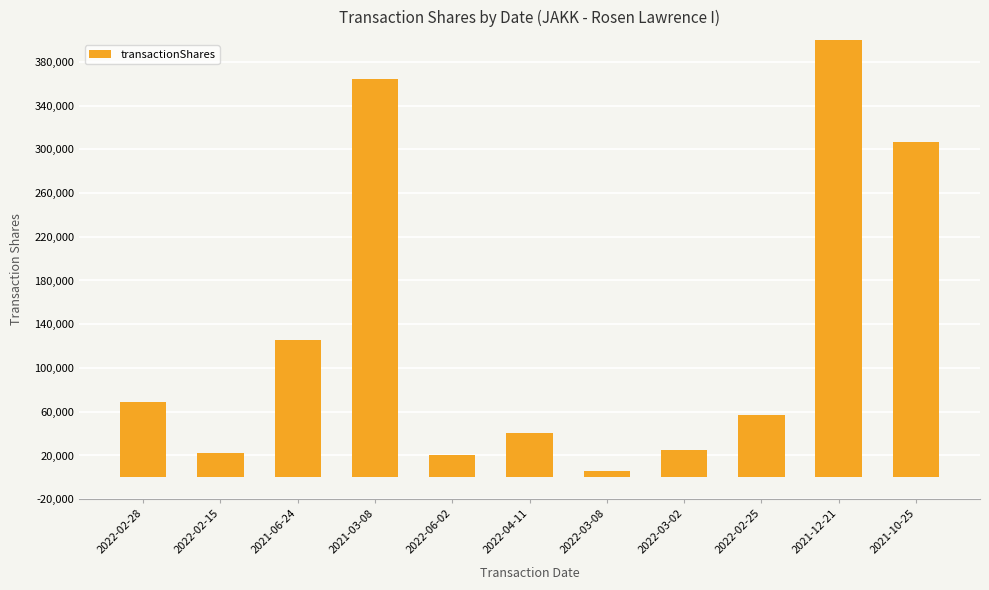

Are the bars grouped side by side (vs. stacked)?

No